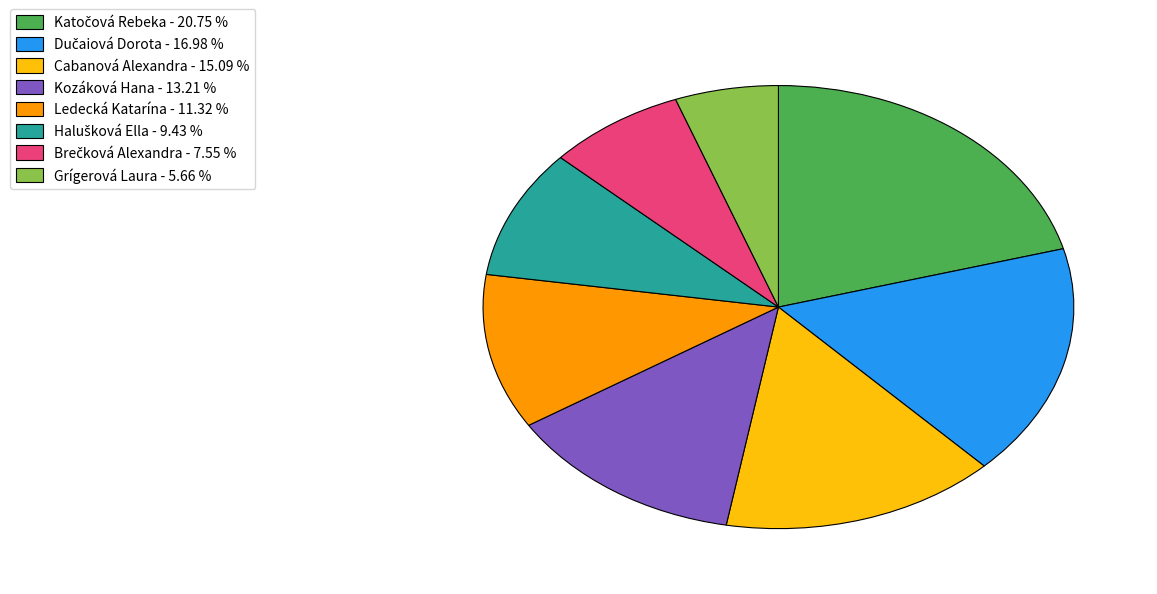

Is there a majority slice in this chart?

No